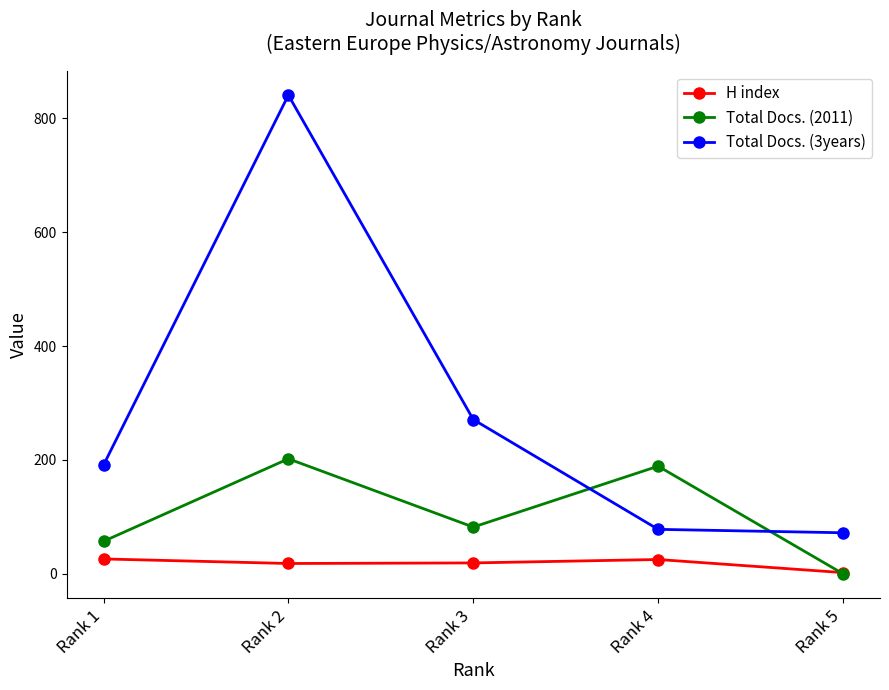

What is the maximum value shown in the chart?

841